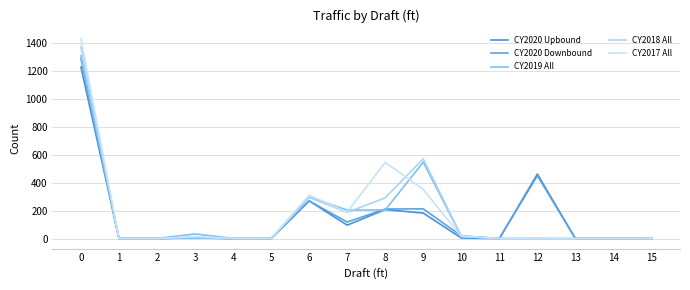

Reading left to right, extract all data points from this chart.

CY2020 Upbound: 0=1225	1=0	2=0	3=6	4=0	5=0	6=269	7=96	8=207	9=182	10=4	11=0	12=461	13=0	14=0	15=0
CY2020 Downbound: 0=1283	1=0	2=0	3=5	4=0	5=0	6=269	7=118	8=211	9=212	10=19	11=0	12=449	13=0	14=0	15=0
CY2019 All: 0=1305	1=0	2=1	3=33	4=2	5=2	6=296	7=204	8=204	9=546	10=16	11=0	12=1	13=0	14=0	15=0
CY2018 All: 0=1369	1=0	2=1	3=7	4=0	5=0	6=294	7=187	8=291	9=569	10=19	11=1	12=0	13=0	14=0	15=0
CY2017 All: 0=1428	1=0	2=0	3=15	4=1	5=1	6=310	7=190	8=544	9=351	10=15	11=0	12=1	13=0	14=0	15=0